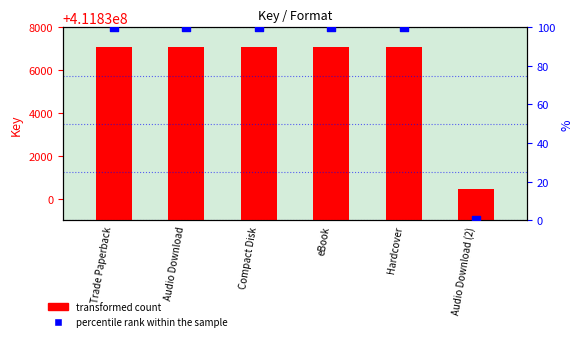

At which category is the sum across all series the highest?

Trade Paperback